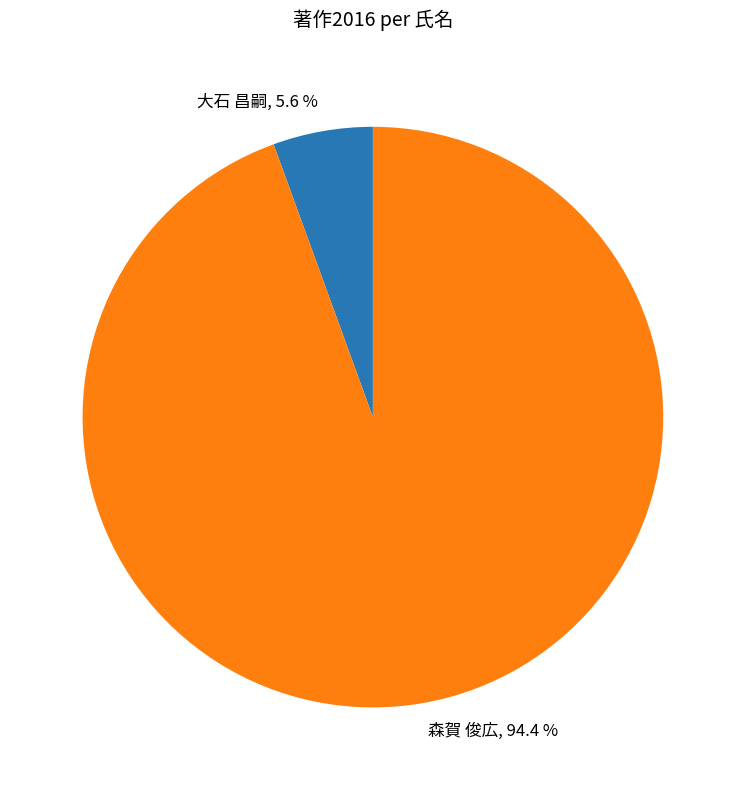

The 森賀 俊広 slice represents 99% of the pie. True or false?

False